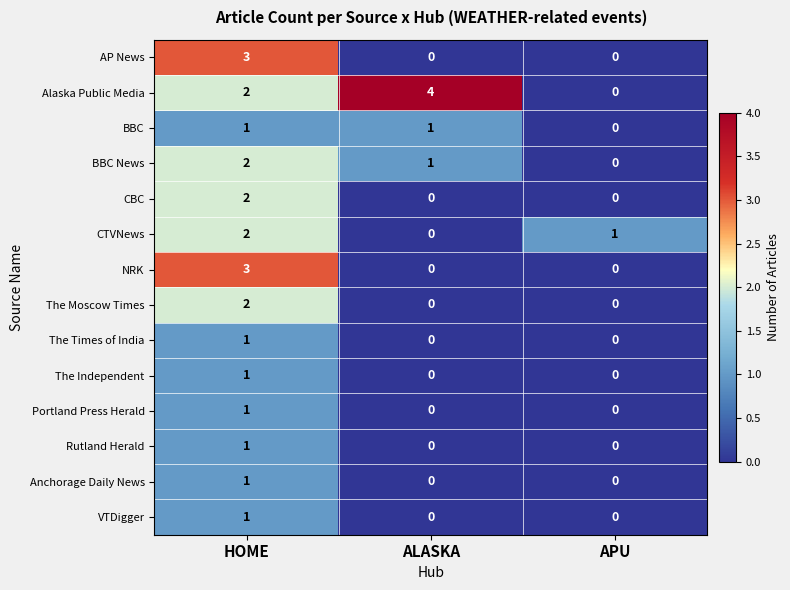

At which category is the sum across all series the highest?

HOME